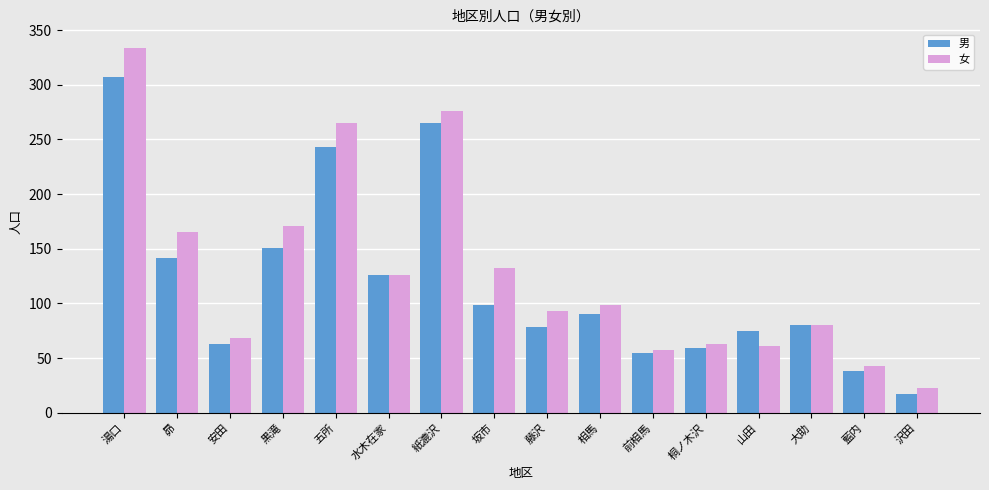

Reading left to right, list all the values displayed in this chart.

男: 307	142	63	151	243	126	265	99	78	90	55	59	75	80	38	17
女: 334	165	68	171	265	126	276	132	93	99	57	63	61	80	43	23